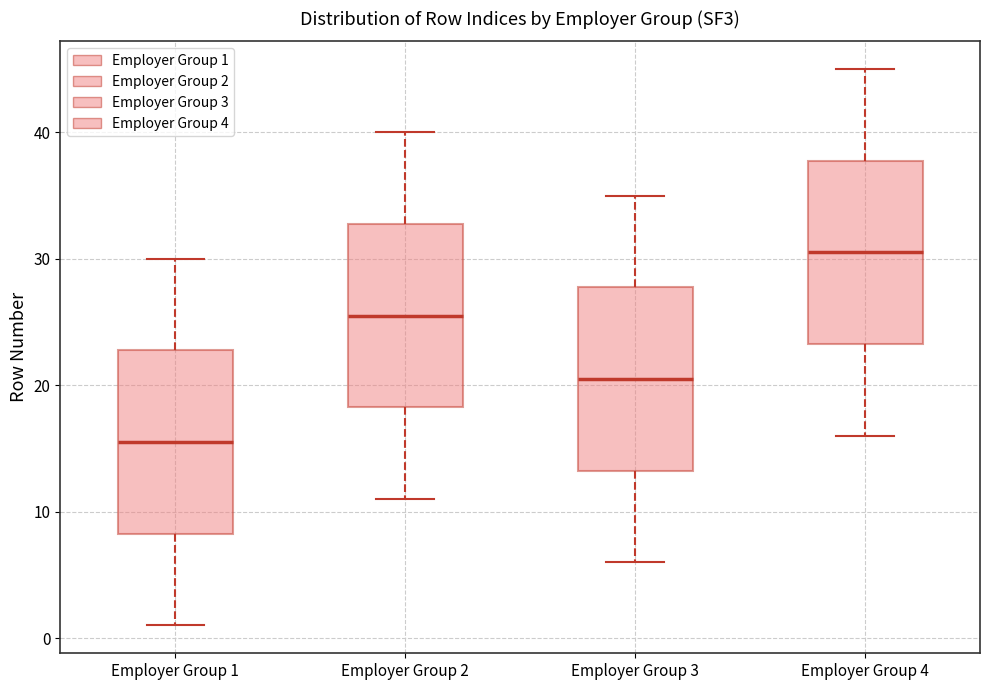

Reading left to right, read every box against the y-axis: the position of its median line, the range the box covers, and the ends of its whiskers. The values are not printed on the chart, so give them approximately, as read against the axis.

Employer Group 1: median 16, box 8 to 23, whiskers 1 to 30
Employer Group 2: median 26, box 18 to 33, whiskers 11 to 40
Employer Group 3: median 21, box 13 to 28, whiskers 6 to 35
Employer Group 4: median 31, box 23 to 38, whiskers 16 to 45